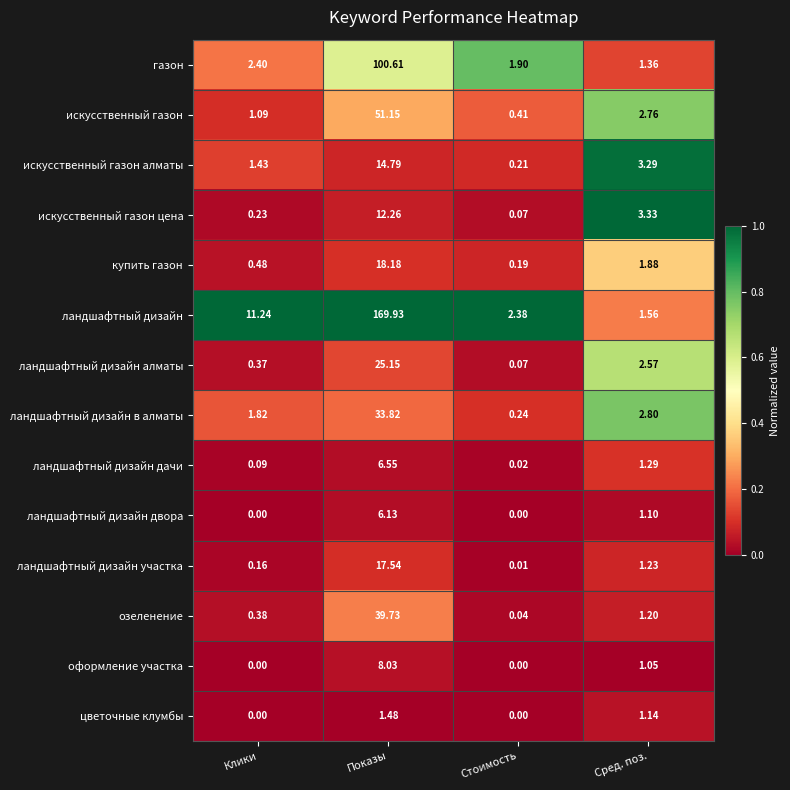

List the series in order of their peak value, highest first.

ландшафтный дизайн, газон, искусственный газон, озеленение, ландшафтный дизайн в алматы, ландшафтный дизайн алматы, купить газон, ландшафтный дизайн участка, искусственный газон алматы, искусственный газон цена, оформление участка, ландшафтный дизайн дачи, ландшафтный дизайн двора, цветочные клумбы